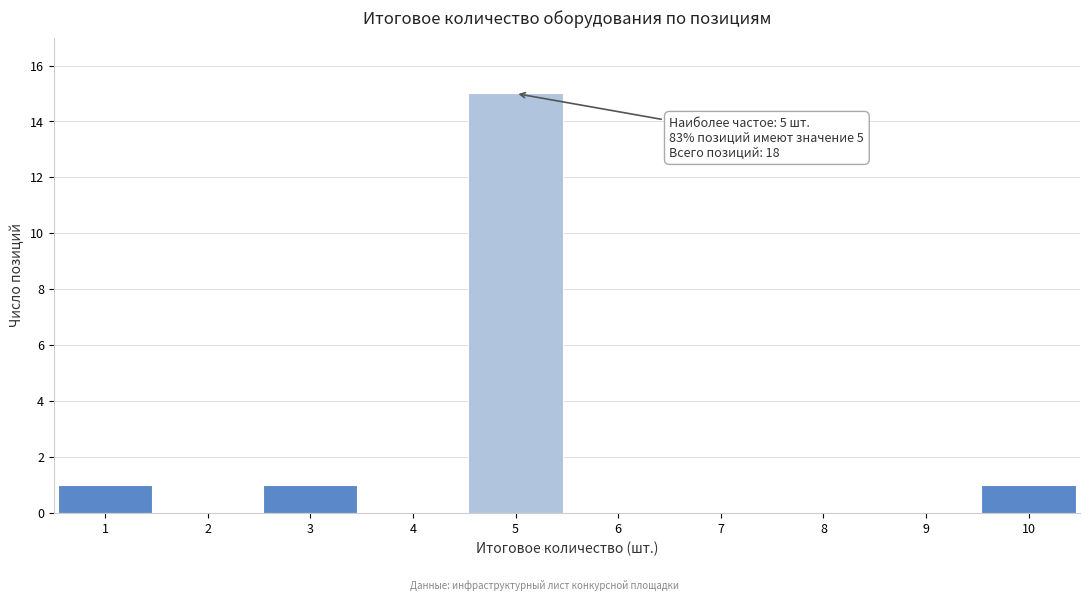

Over which range of the x-axis is the bar tallest?

4.5 to 5.5